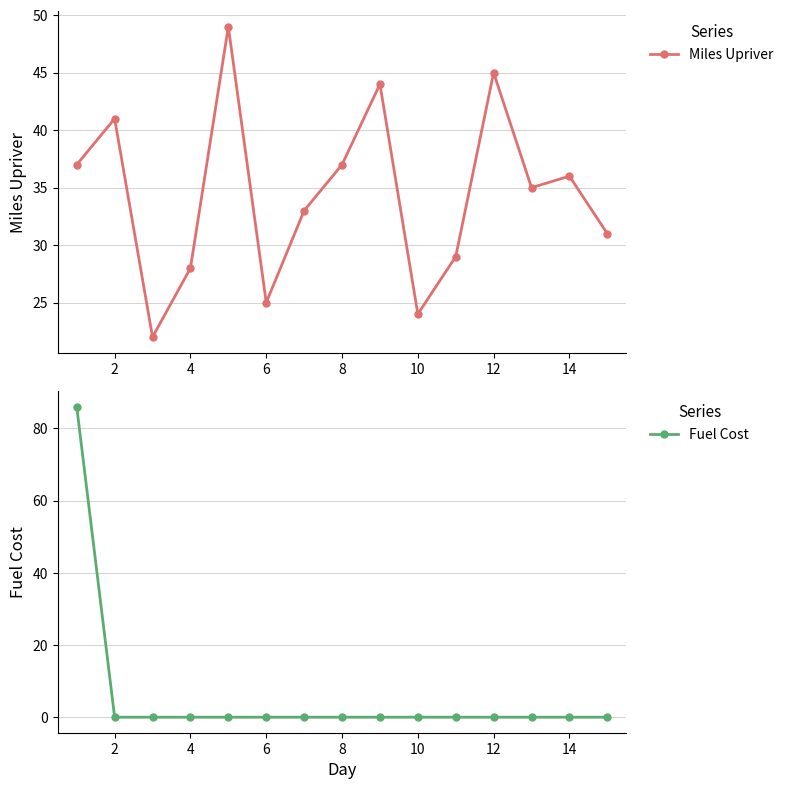

What is the greatest value displayed?

86